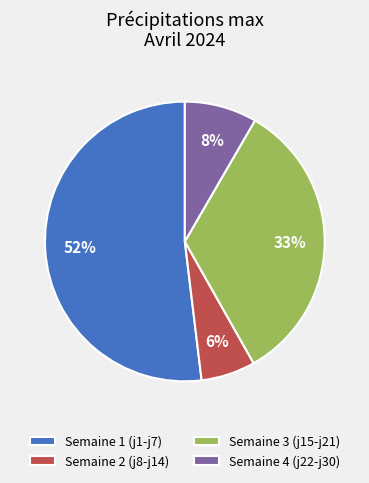

Approximately how many times larger is the value at Semaine 4 (j22-j30) compared to Semaine 2 (j8-j14)?

1.3